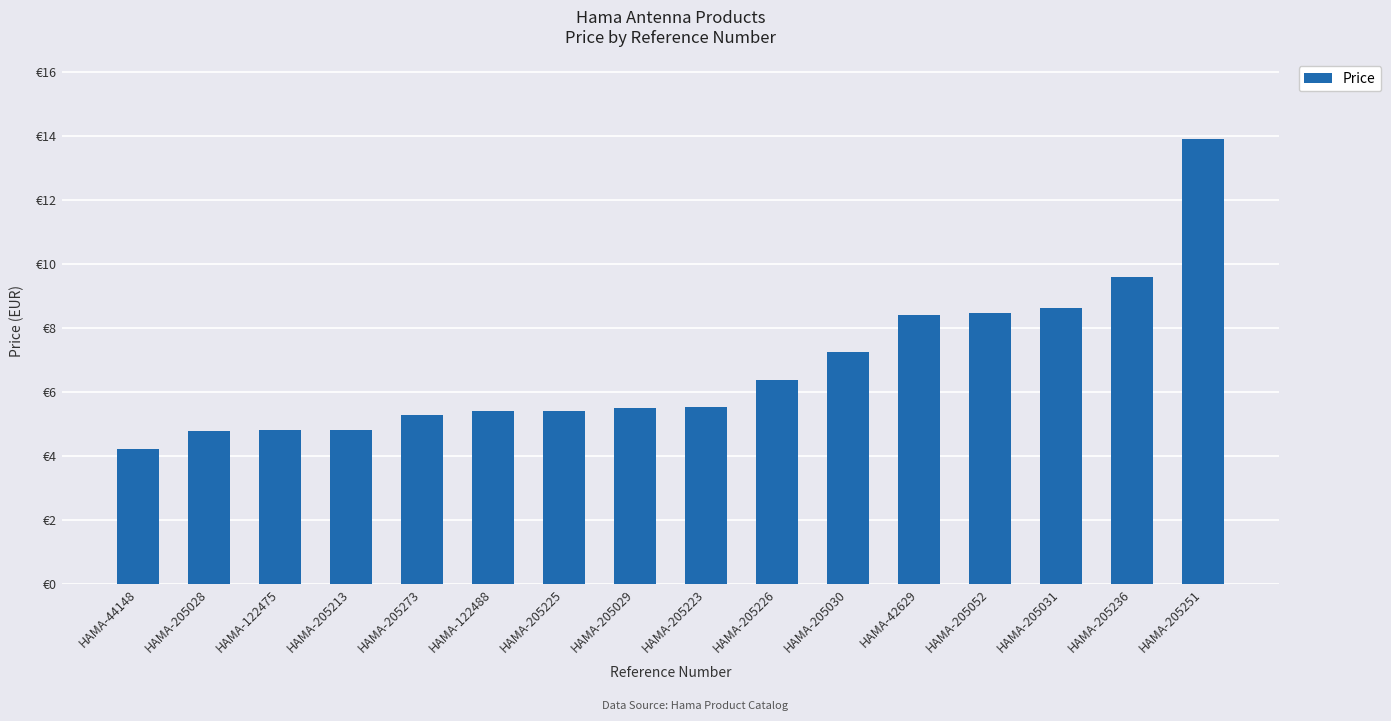

Does the chart contain any negative values?

No